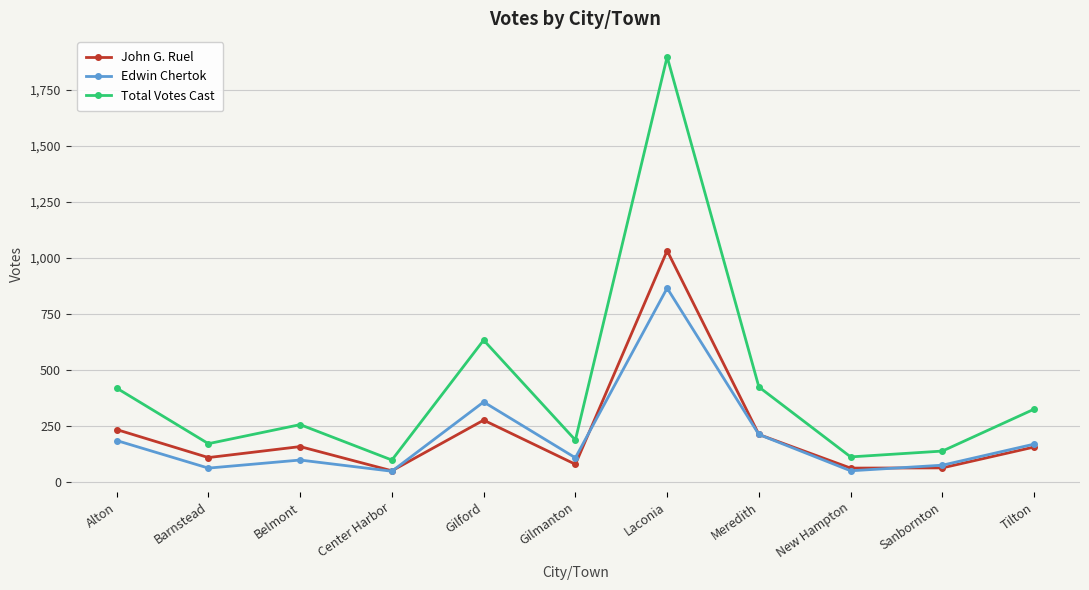

In John G. Ruel, how many points are higher than both neighbors (excluding endpoints)?

3